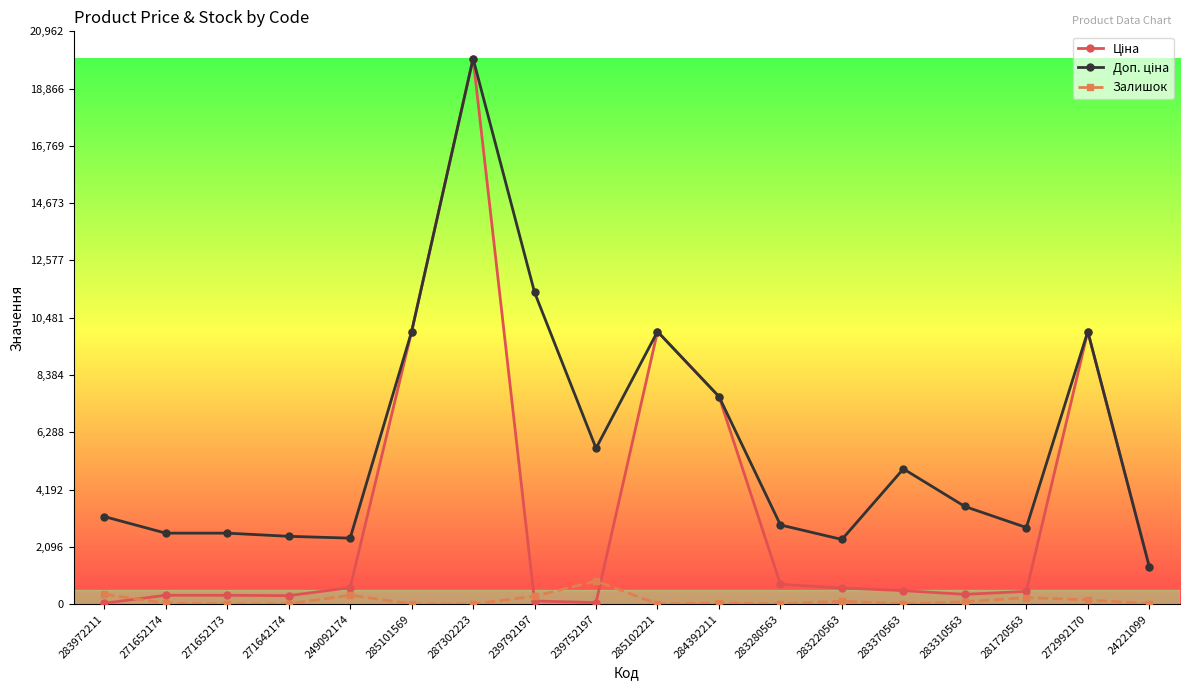

True or false: Залишок has a value of 11.0 at 285102221.

True